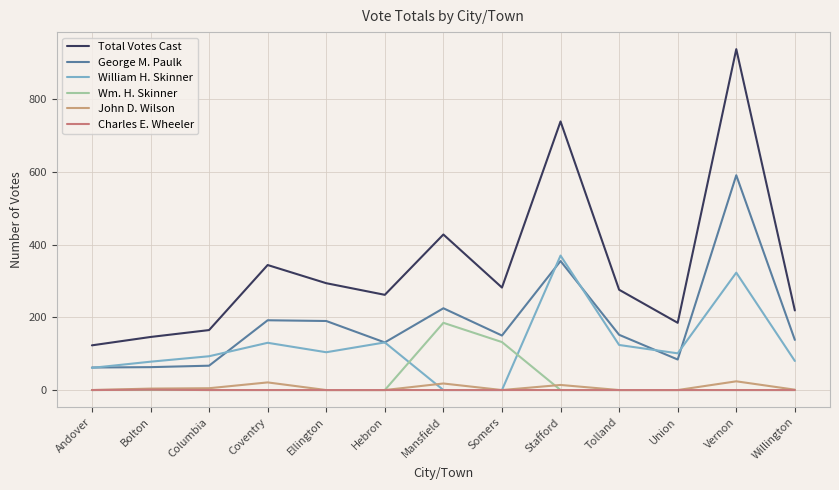

Reading left to right, what are all the values shown in this chart?

Total Votes Cast: Andover=123	Bolton=146	Columbia=165	Coventry=344	Ellington=294	Hebron=262	Mansfield=428	Somers=282	Stafford=739	Tolland=276	Union=185	Vernon=938	Willington=219
George M. Paulk: Andover=62	Bolton=63	Columbia=67	Coventry=192	Ellington=190	Hebron=131	Mansfield=225	Somers=150	Stafford=355	Tolland=152	Union=84	Vernon=591	Willington=138
William H. Skinner: Andover=61	Bolton=78	Columbia=93	Coventry=130	Ellington=104	Hebron=131	Mansfield=0	Somers=0	Stafford=370	Tolland=124	Union=101	Vernon=323	Willington=80
Wm. H. Skinner: Andover=0	Bolton=0	Columbia=0	Coventry=0	Ellington=0	Hebron=0	Mansfield=185	Somers=132	Stafford=0	Tolland=0	Union=0	Vernon=0	Willington=0
John D. Wilson: Andover=0	Bolton=4	Columbia=5	Coventry=21	Ellington=0	Hebron=0	Mansfield=18	Somers=0	Stafford=14	Tolland=0	Union=0	Vernon=24	Willington=1
Charles E. Wheeler: Andover=0	Bolton=1	Columbia=0	Coventry=0	Ellington=0	Hebron=0	Mansfield=0	Somers=0	Stafford=0	Tolland=0	Union=0	Vernon=0	Willington=0